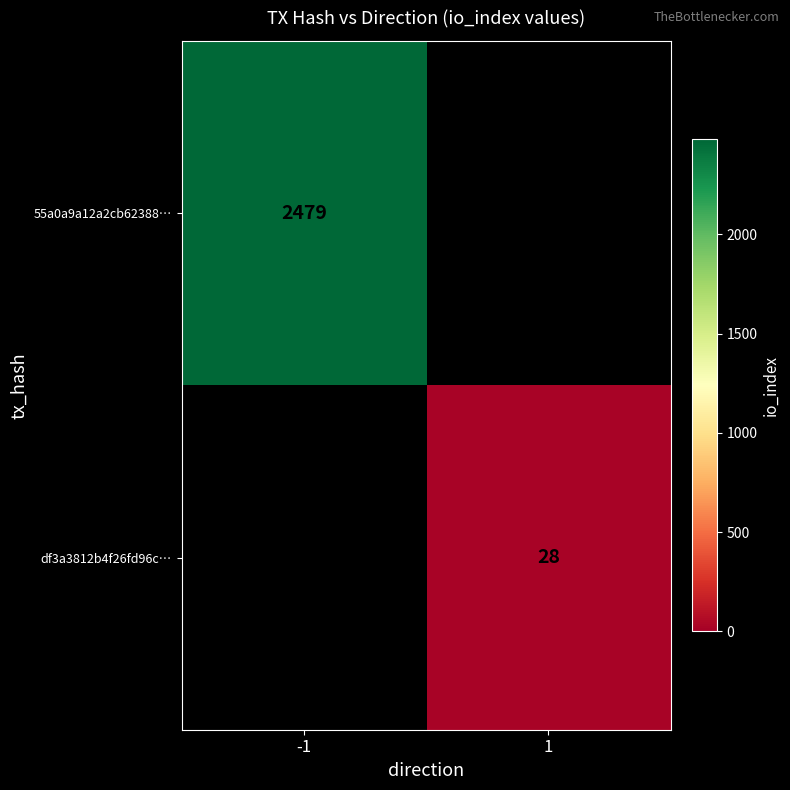

True or false: 55a0a9a12a2cb62388… has a value of 2479 at -1.

True